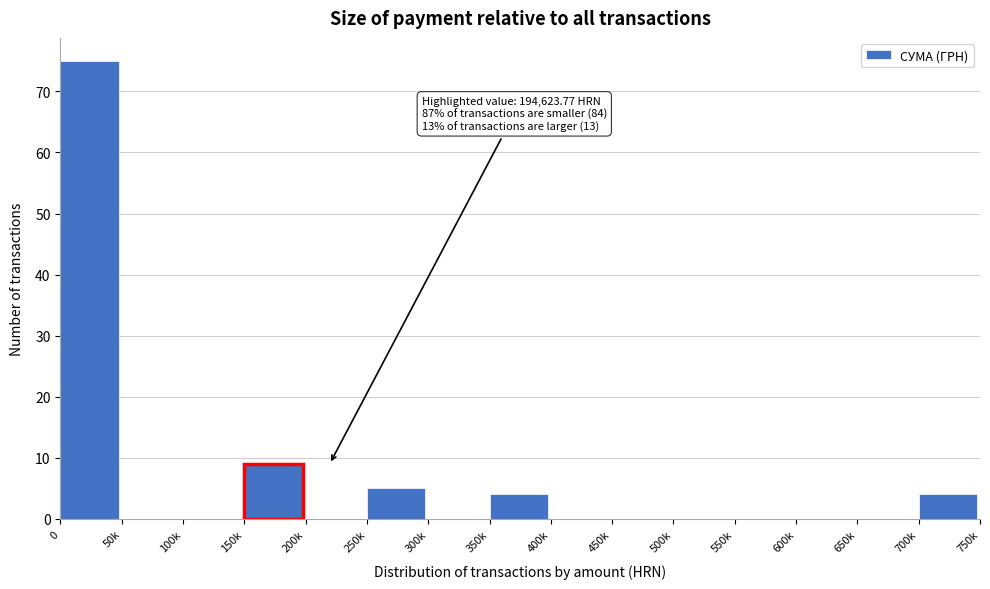

Reading left to right, what are all the values shown in this chart?

0=75	50k=0	100k=0	150k=9	200k=0	250k=5	300k=0	350k=4	400k=0	450k=0	500k=0	550k=0	600k=0	650k=0	700k=4